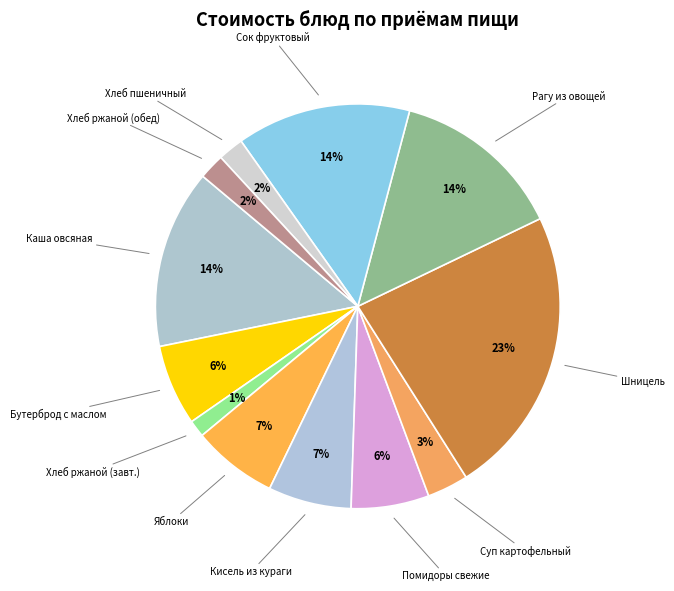

Which category has the smallest portion of the pie?

Хлеб ржаной (завт.)